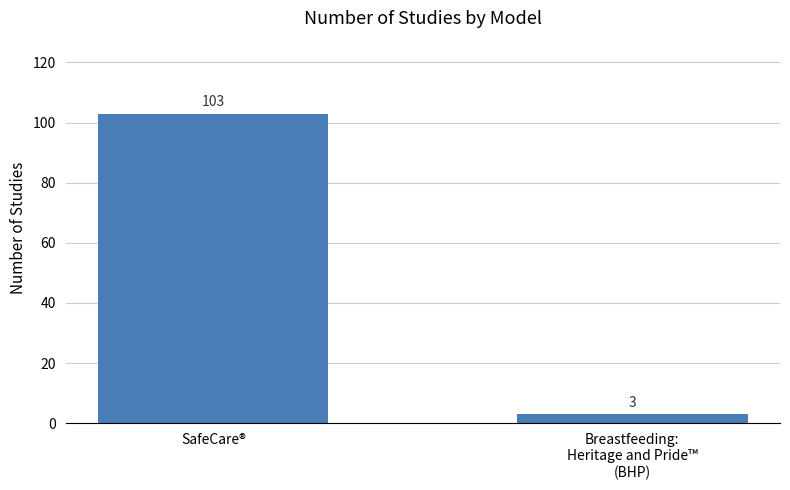

Between Breastfeeding:
Heritage and Pride™
(BHP) and SafeCare®, which is larger?

SafeCare®